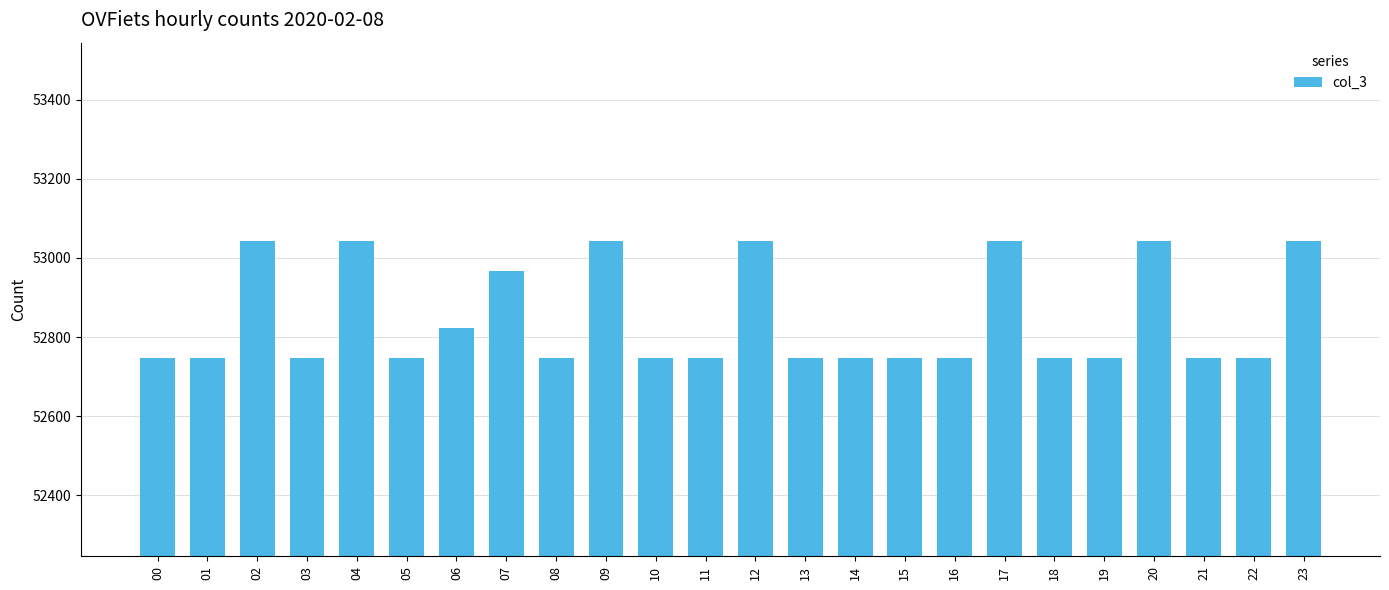

What is the difference between the maximum and minimum values?

298